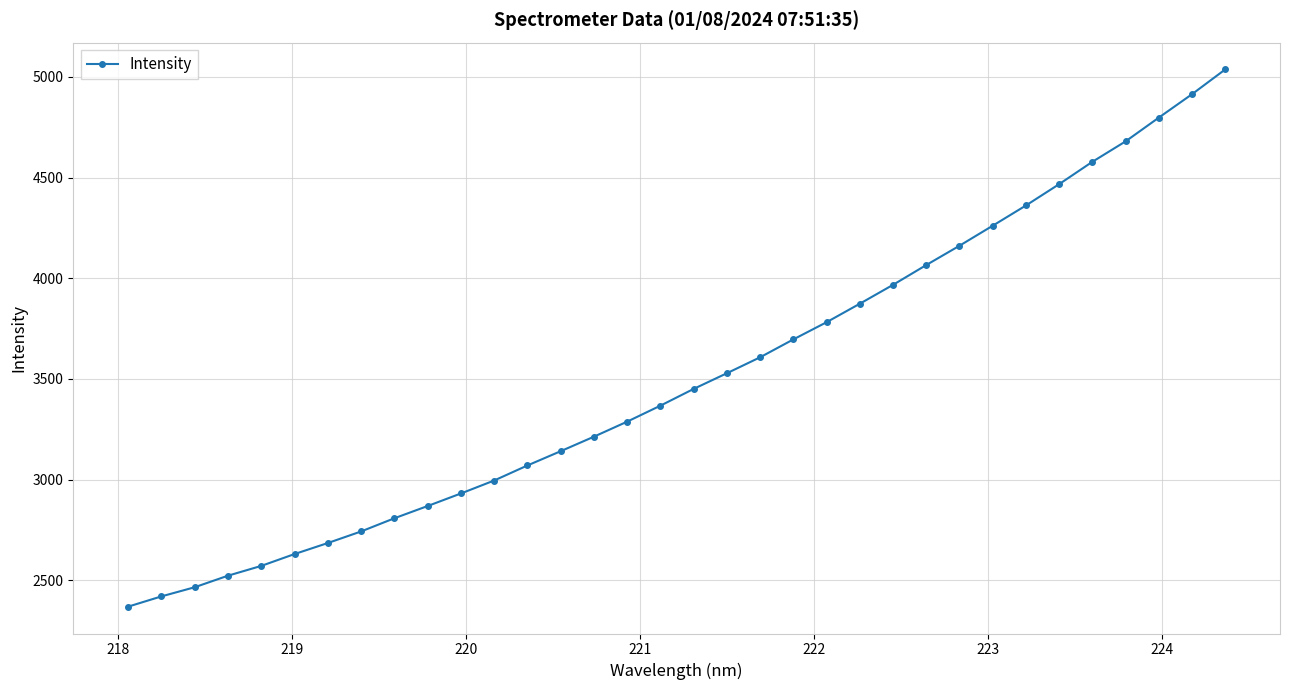

What is the average value?

3509.1